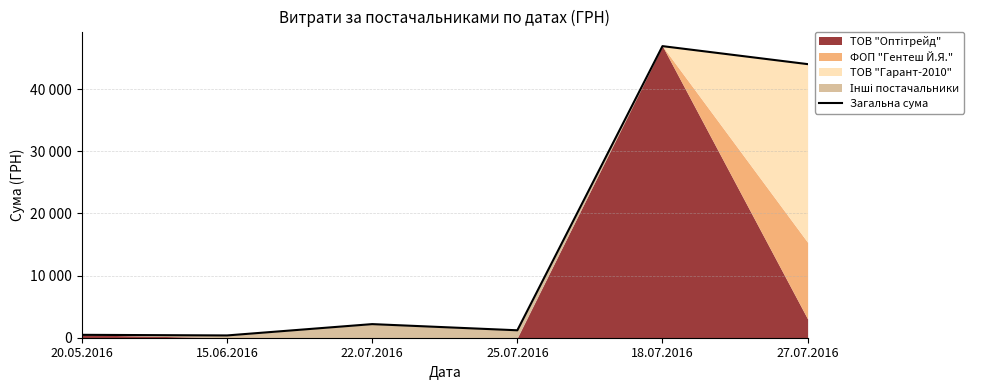

What is the sum of the values at 27.07.2016 and 15.06.2016?

44378.2